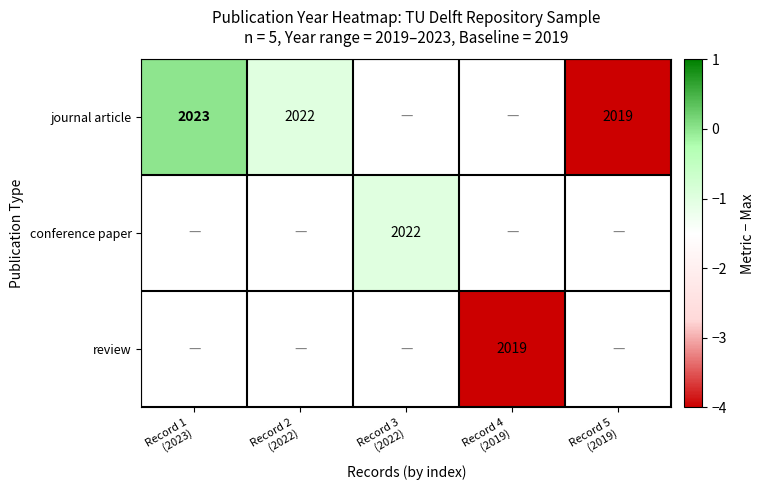

The value of journal article at Record 1 (2023) is 1.7. True or false?

False